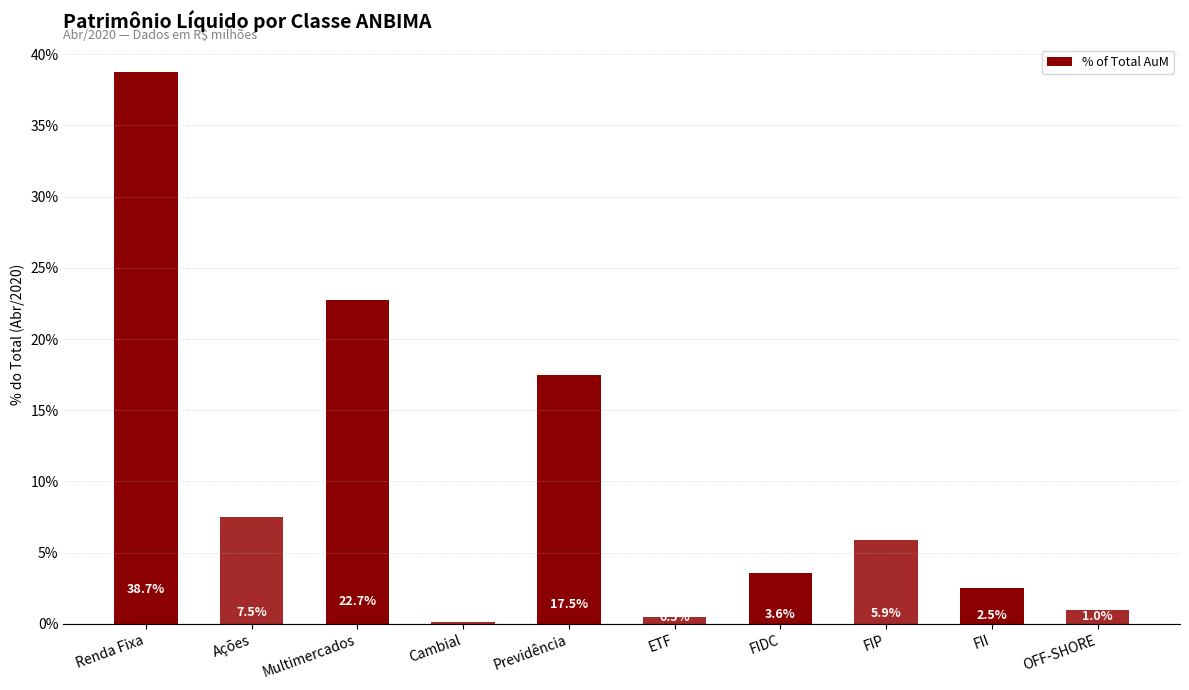

How many values are below 5?

5